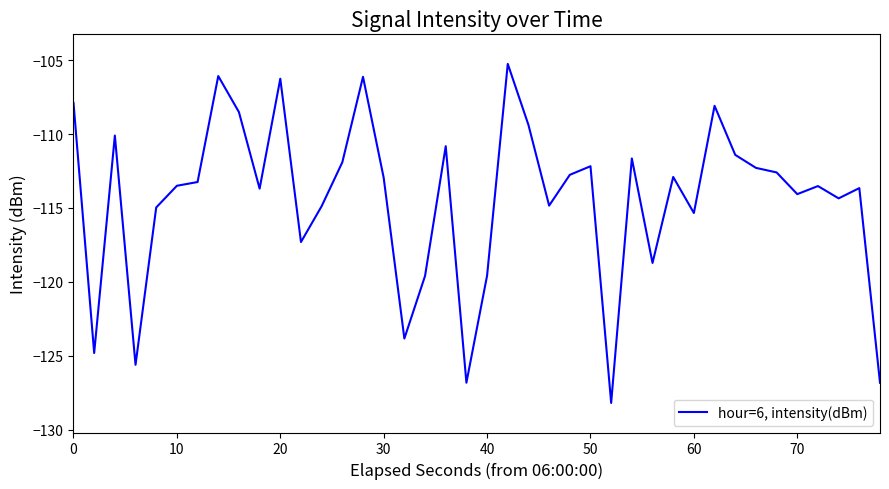

What is the smallest value displayed?

-128.2